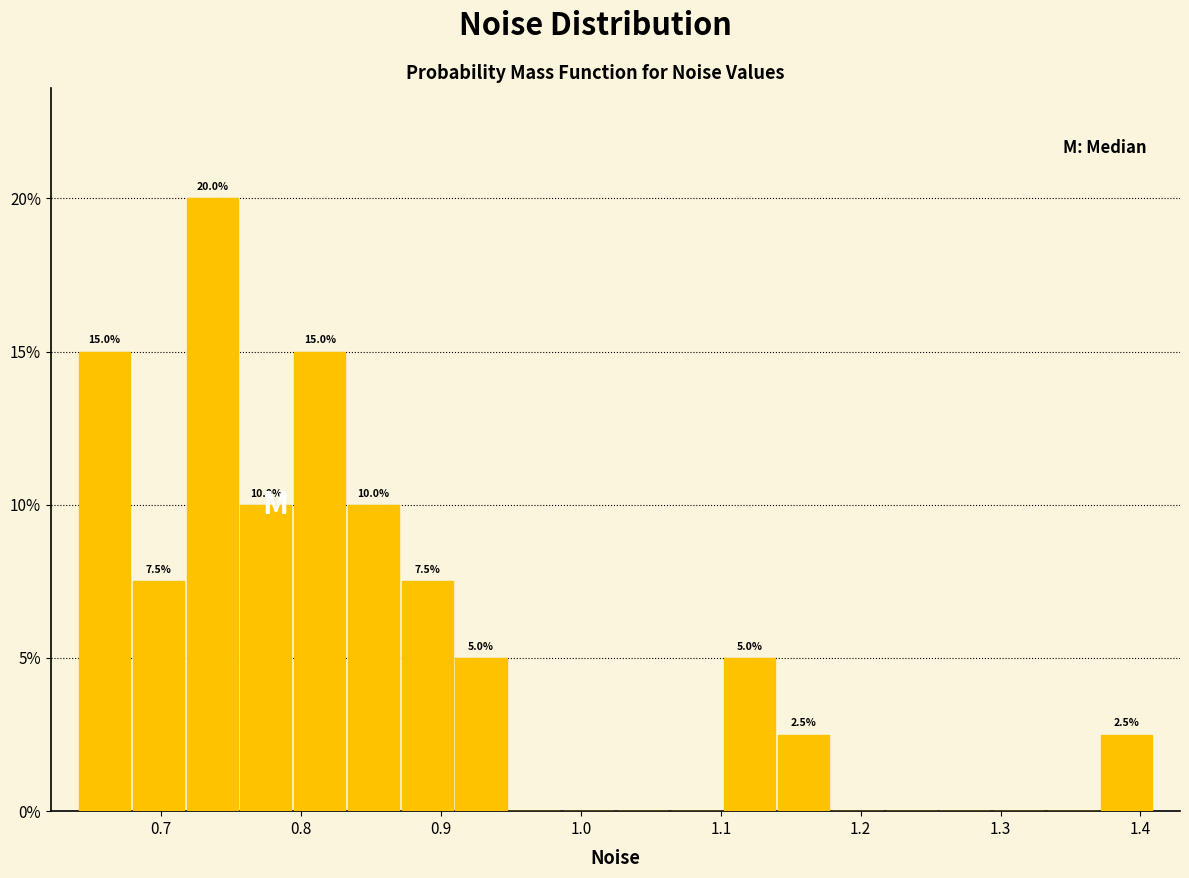

Around what value on the x-axis is the tallest bar? Give the approximate position of its centre, as read against the axis.

0.74